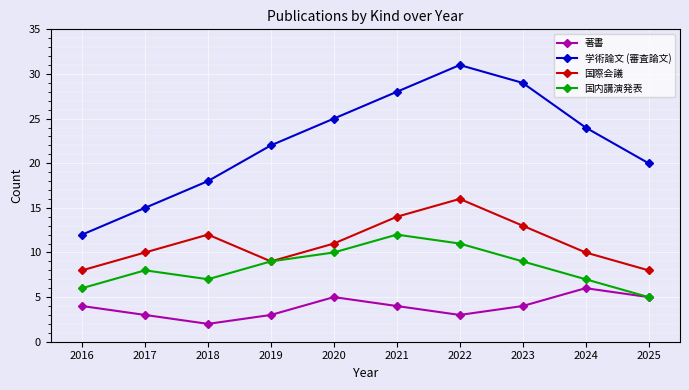

True or false: 国際会議 and 著書 cross at least once.

False